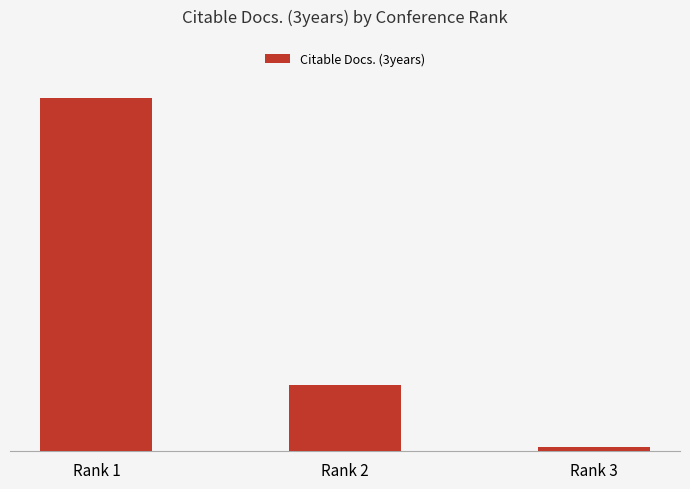

Does the chart contain any negative values?

No